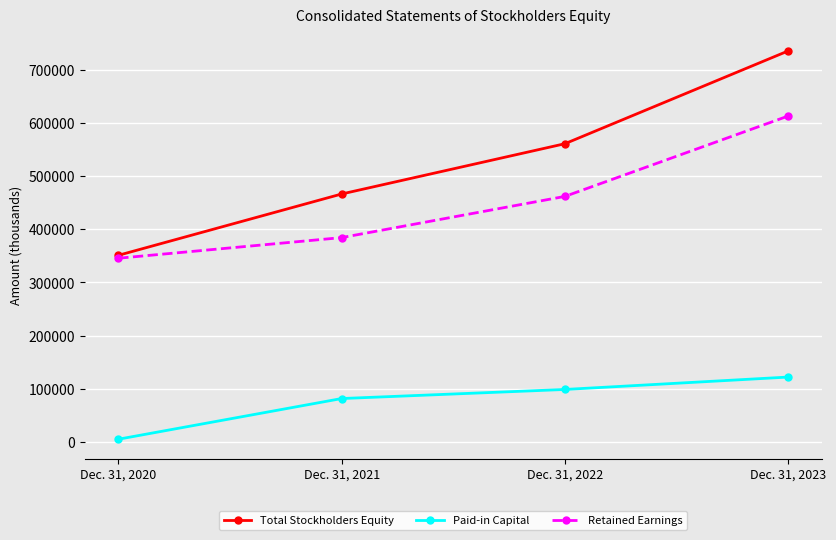

What is the difference between the Retained Earnings values at Dec. 31, 2021 and Dec. 31, 2020?

38811